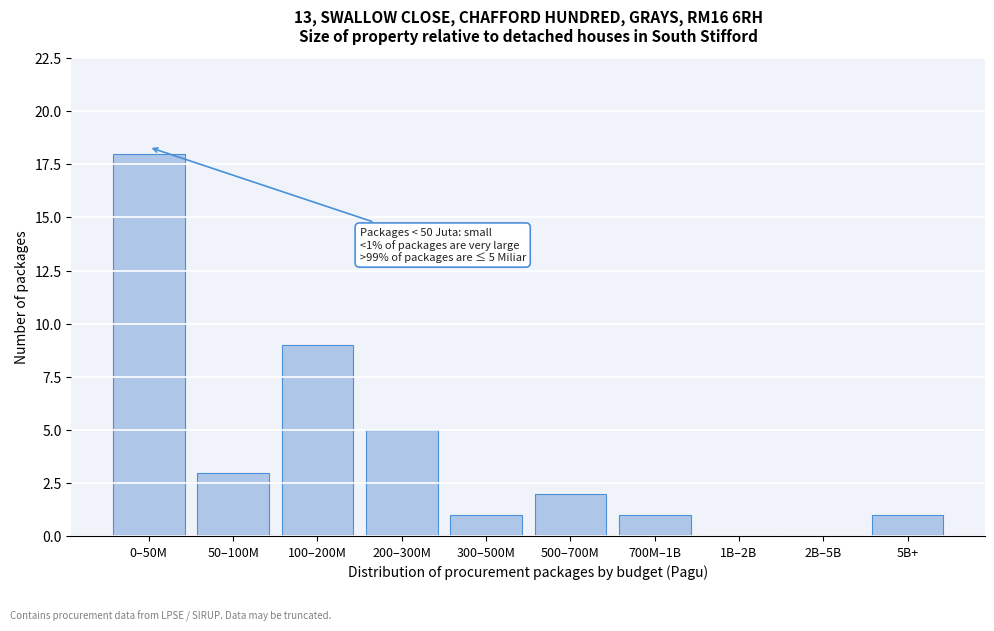

Reading right to left, extract all data points from this chart.

5B+=1	2B–5B=0	1B–2B=0	700M–1B=1	500–700M=2	300–500M=1	200–300M=5	100–200M=9	50–100M=3	0–50M=18